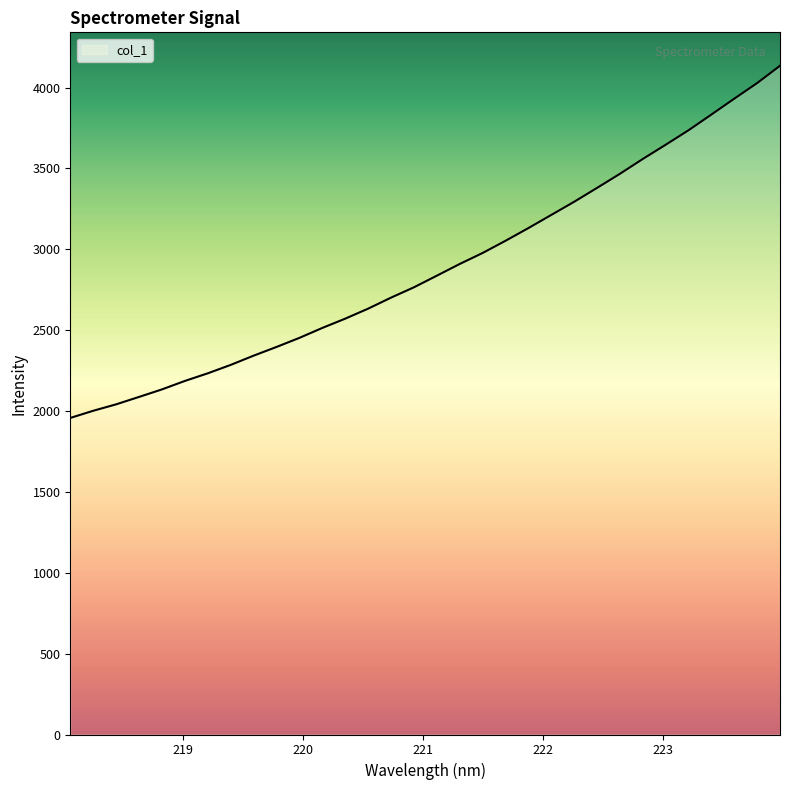

What is the greatest value displayed?

4134.4